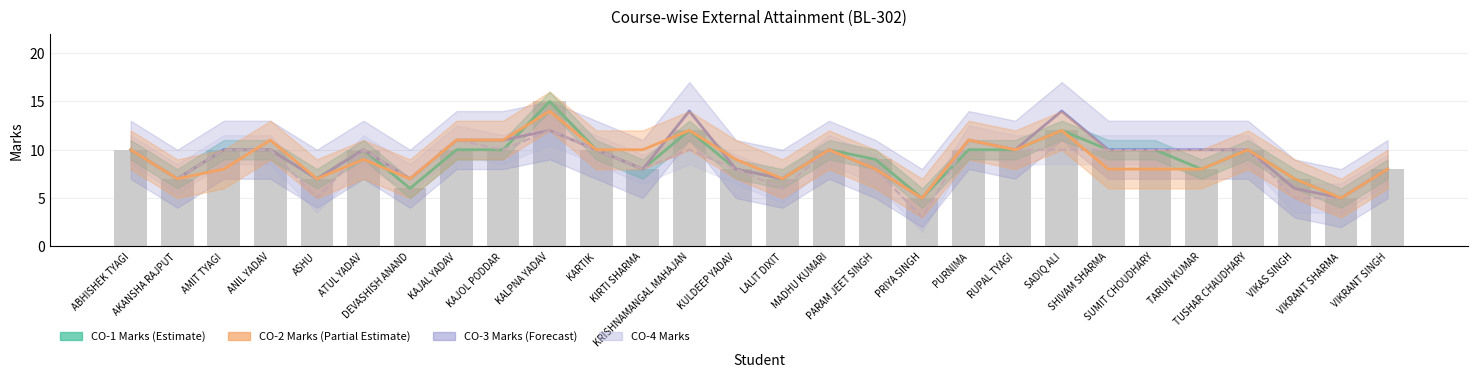

The CO-2 Marks series shows 3 at PARAM JEET SINGH. True or false?

False